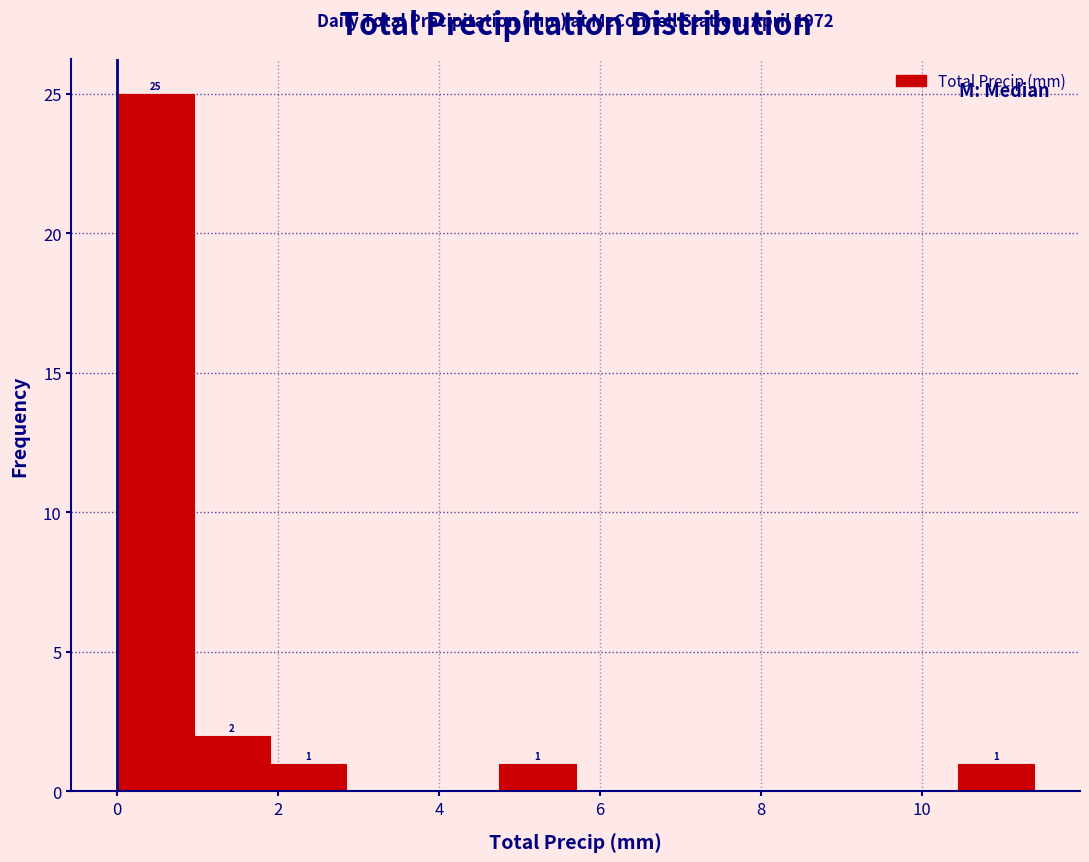

Which range on the x-axis has the tallest bar?

0.00 to 0.95